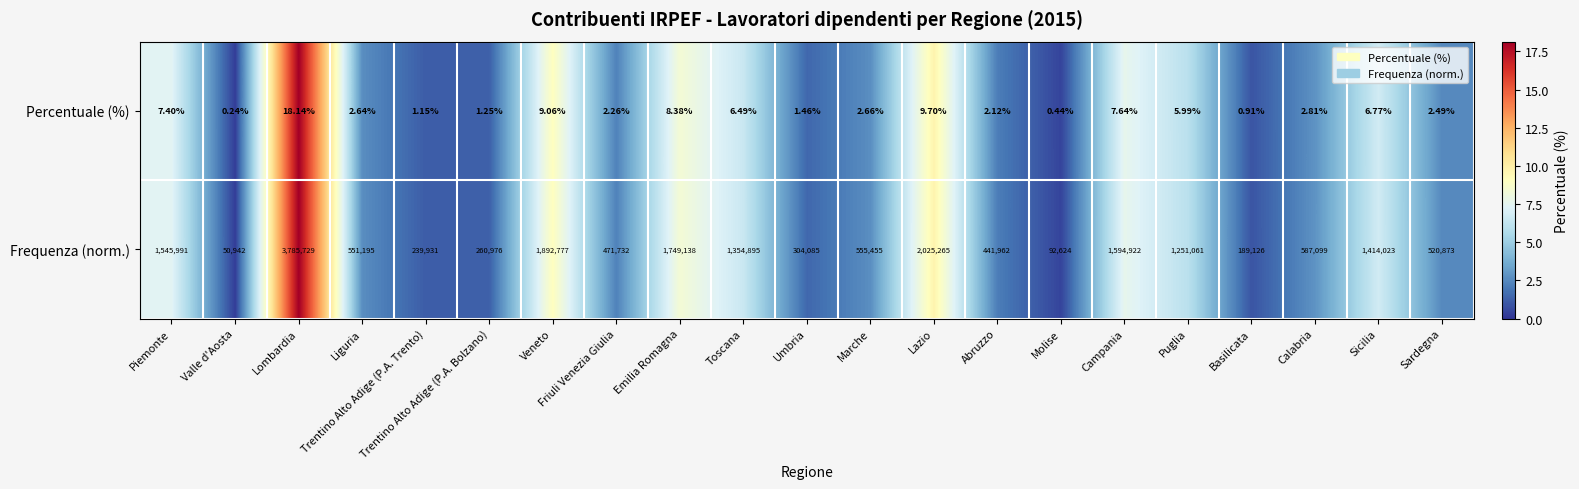

Which label corresponds to the largest value in the chart?

Lombardia